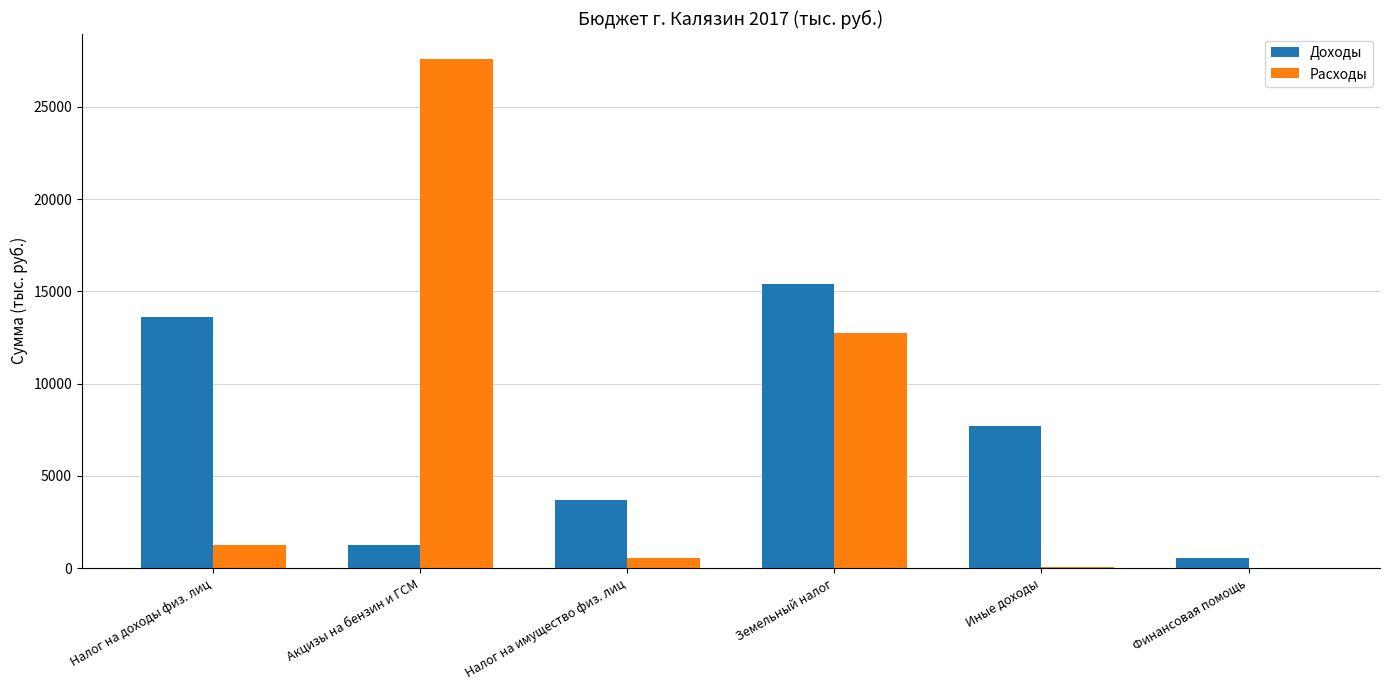

True or false: Расходы has a value of 0.0 at Финансовая помощь.

True